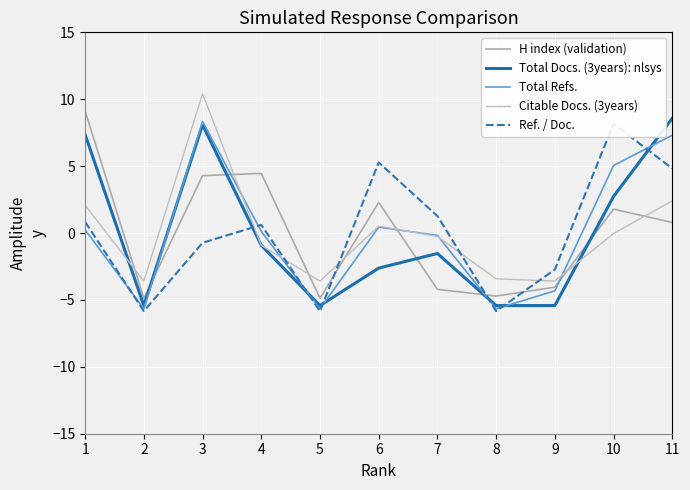

What is the difference between the Total Docs. (3years): nlsys values at 9 and 4?

4.5